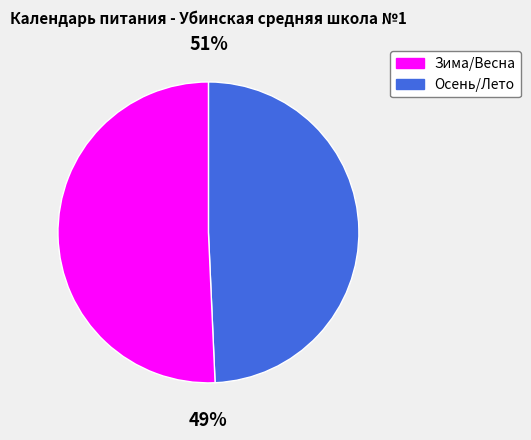

Is it true that апрель is 22% of the pie?

False